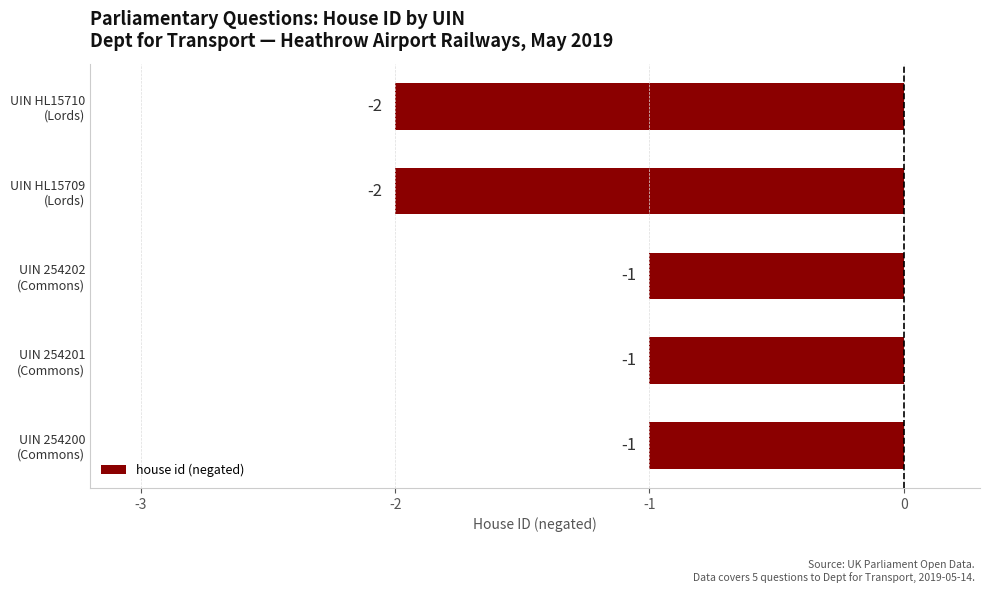

Count the values in the range -2 to -1.

5